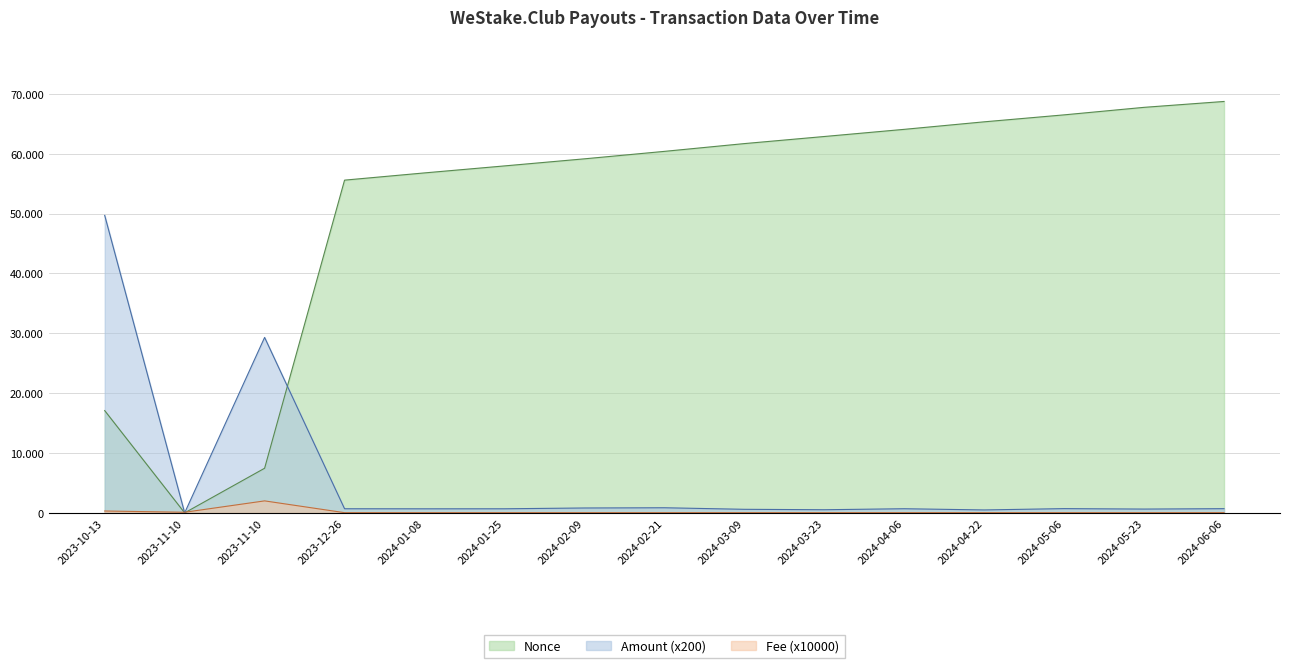

What is the sum of all Nonce values?

771160.0